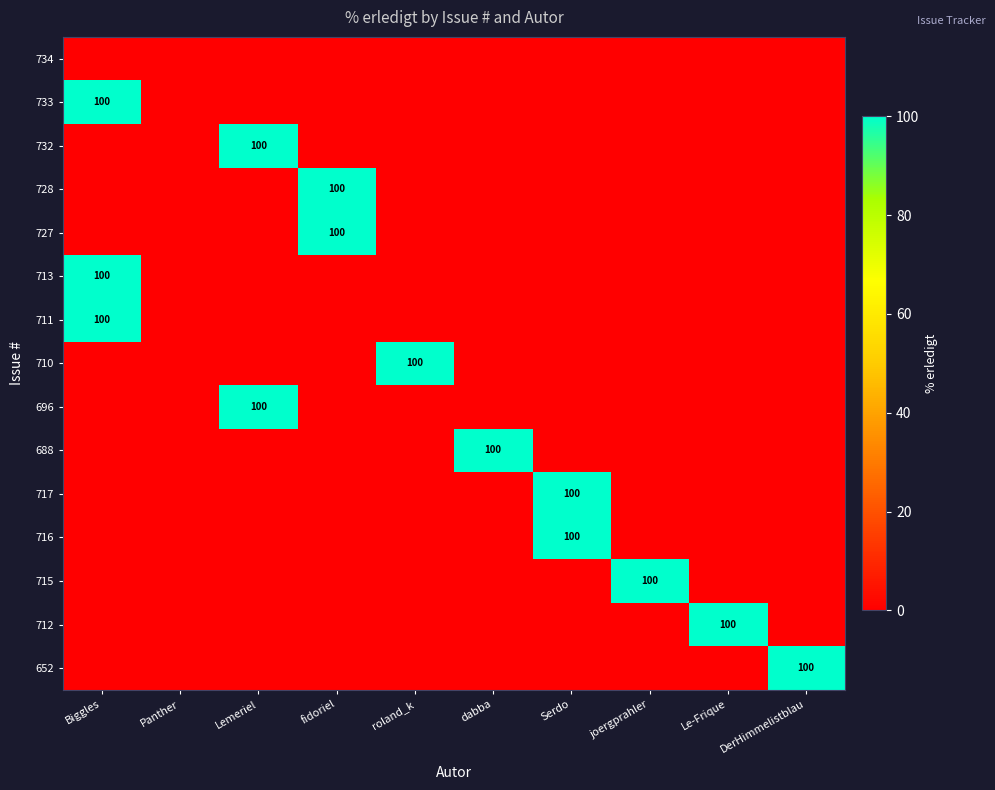

The value of 716 at Le-Frique is 35. True or false?

False